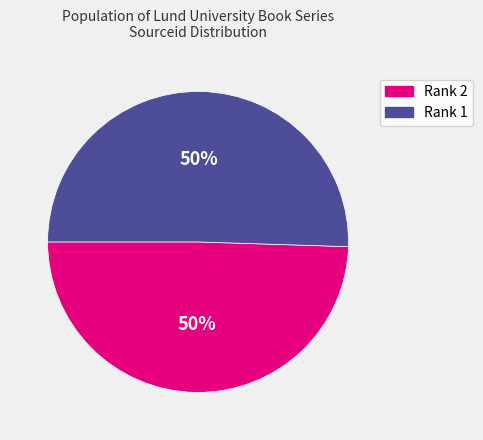

What is the ratio of the value at Rank 1 to the value at Rank 2?

1.0